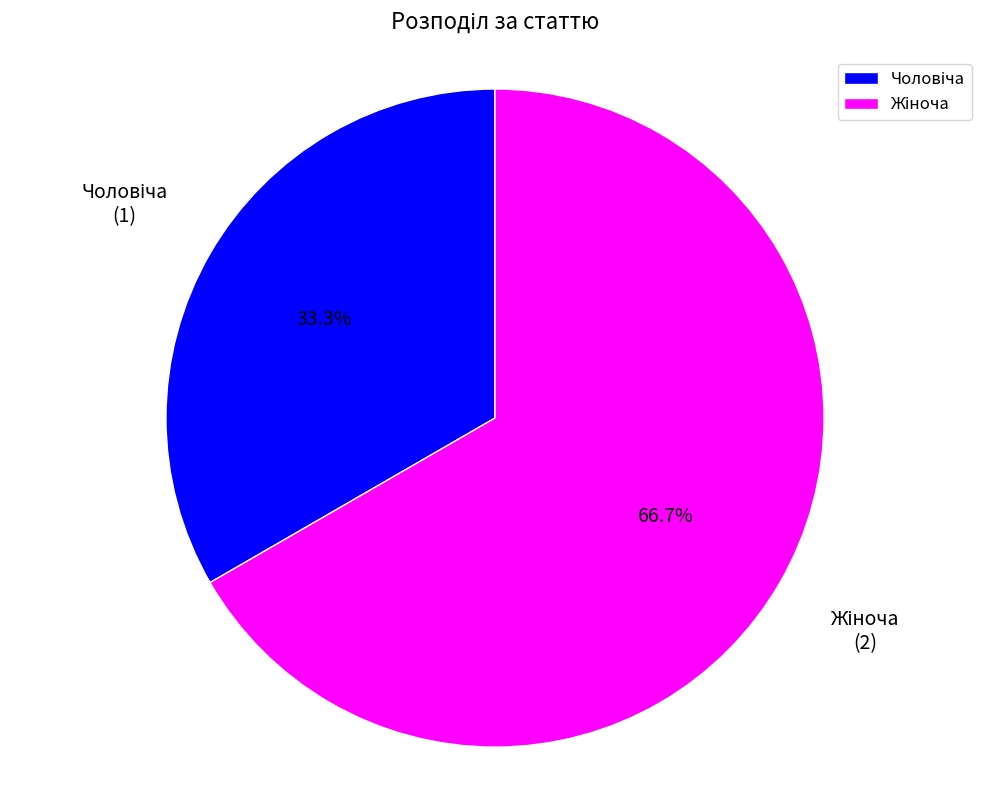

Is there any slice that represents more than half of the pie?

Yes